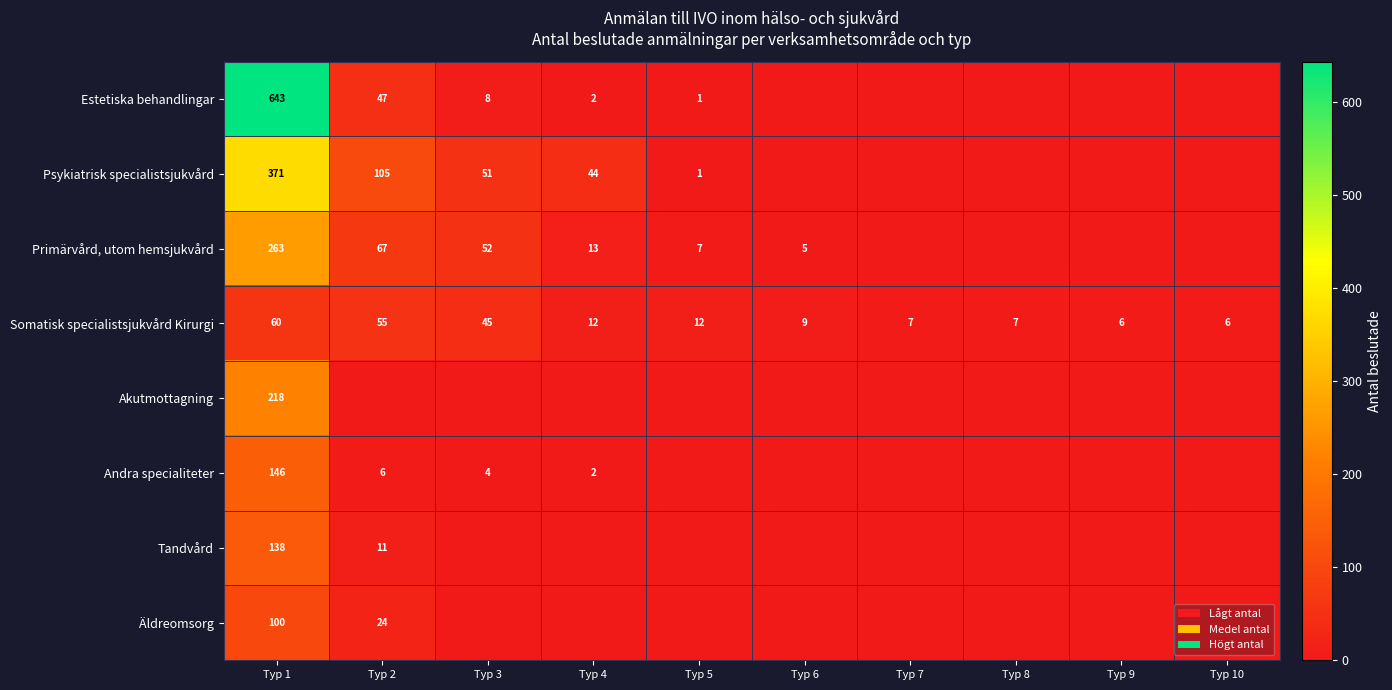

Is it true that Psykiatrisk specialistsjukvård equals 1 at Typ 5?

True